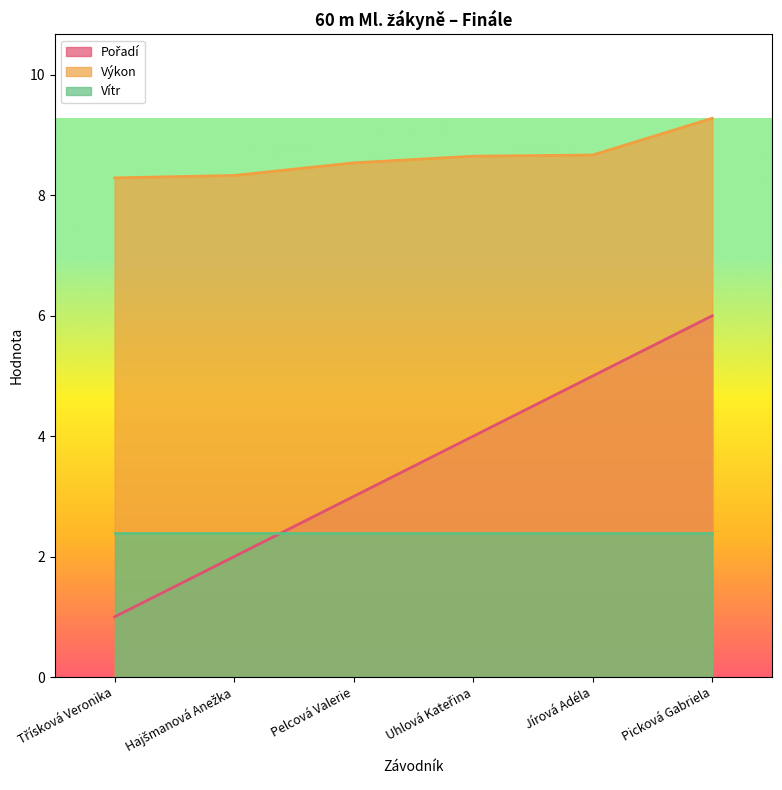

True or false: Výkon and Pořadí cross at least once.

False